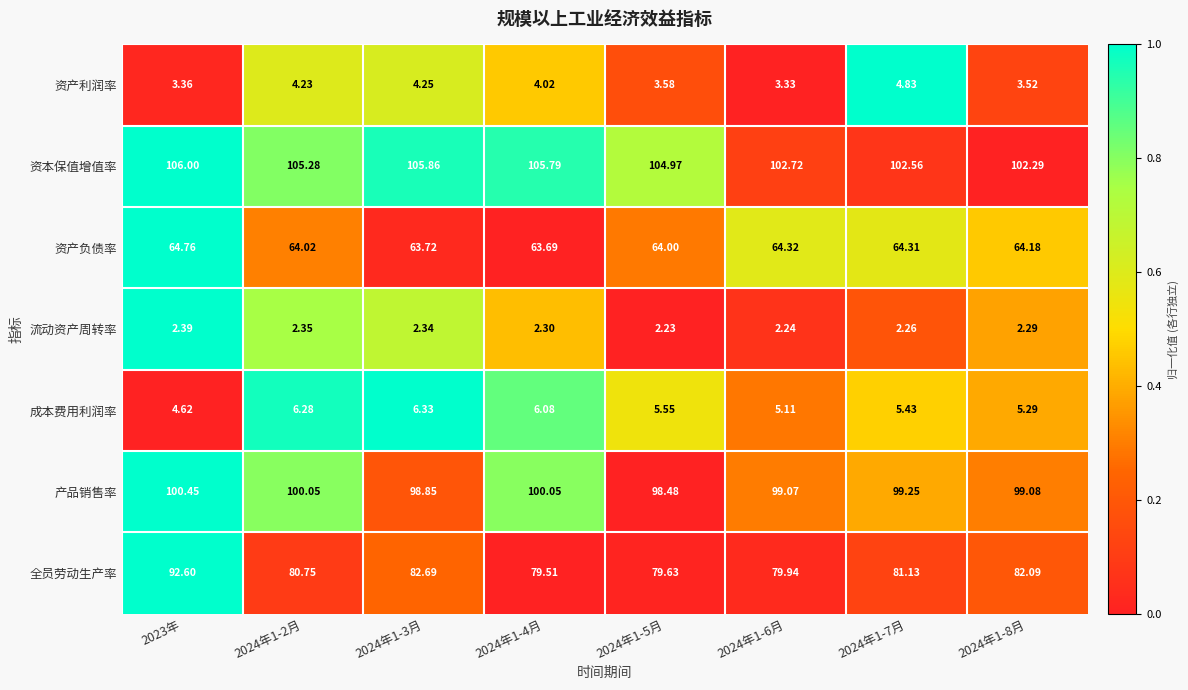

Which series has the largest range (max minus min)?

全员劳动生产率